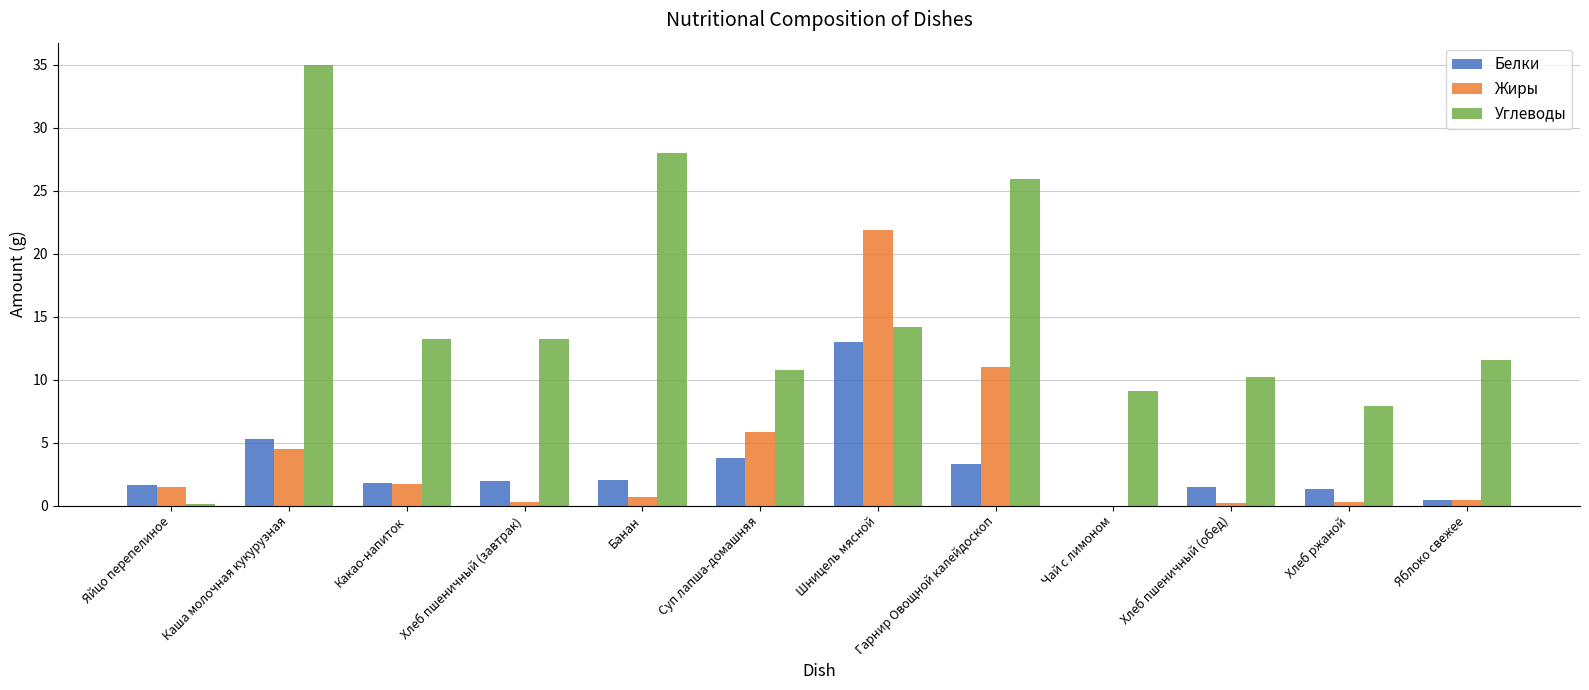

What is the highest value of the Жиры series?

21.9